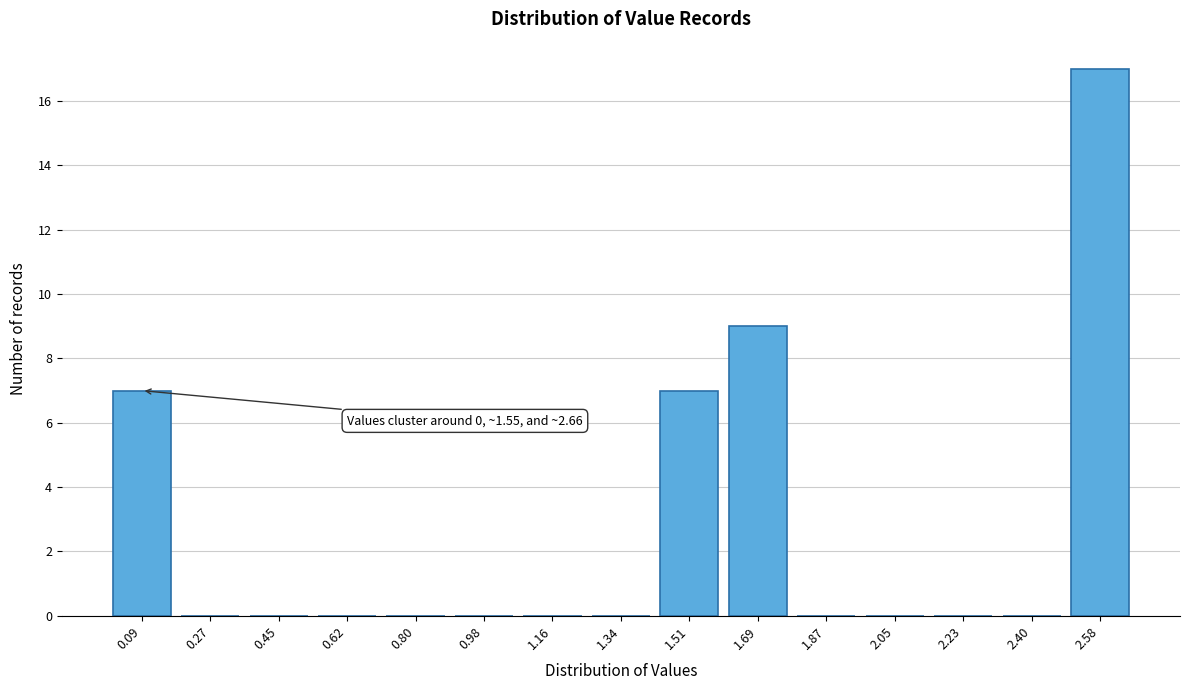

Reading left to right, extract all data points from this chart.

0.09=7	0.27=0	0.45=0	0.62=0	0.80=0	0.98=0	1.16=0	1.34=0	1.51=7	1.69=9	1.87=0	2.05=0	2.23=0	2.40=0	2.58=17